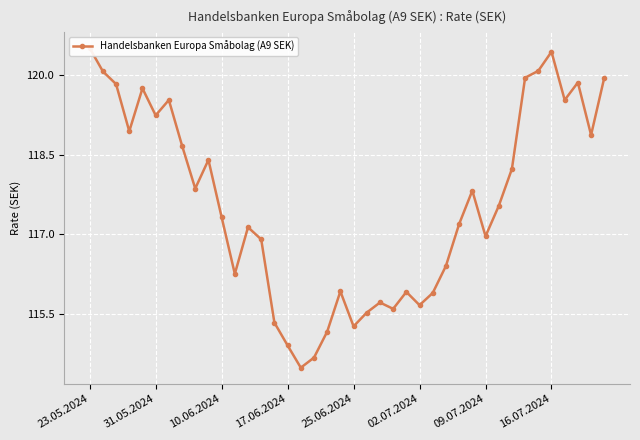

What is the change in value from 9 to 20?

-3.1